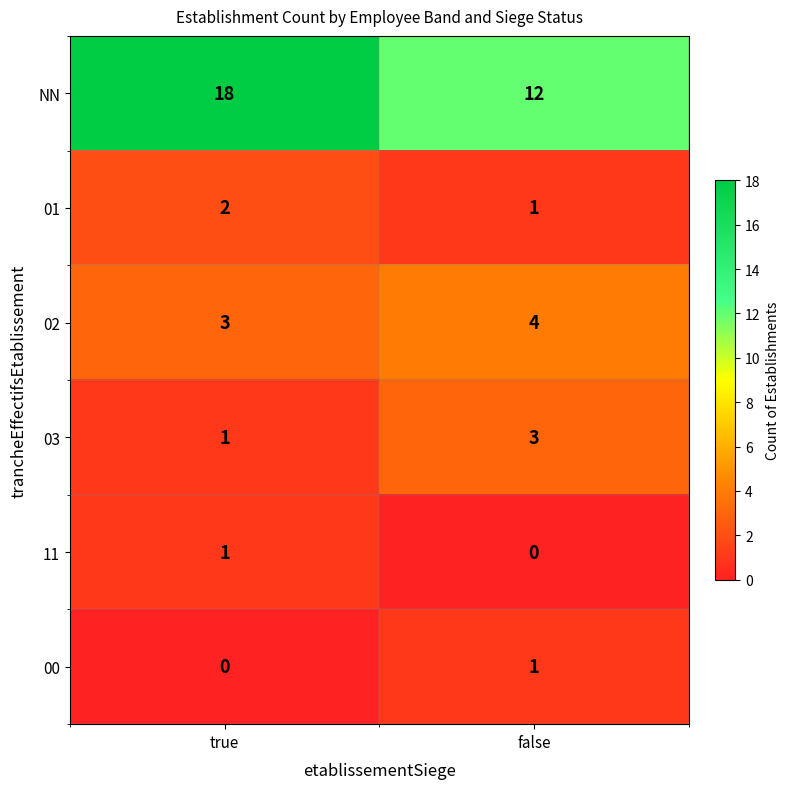

At which label does 02 reach its minimum?

true